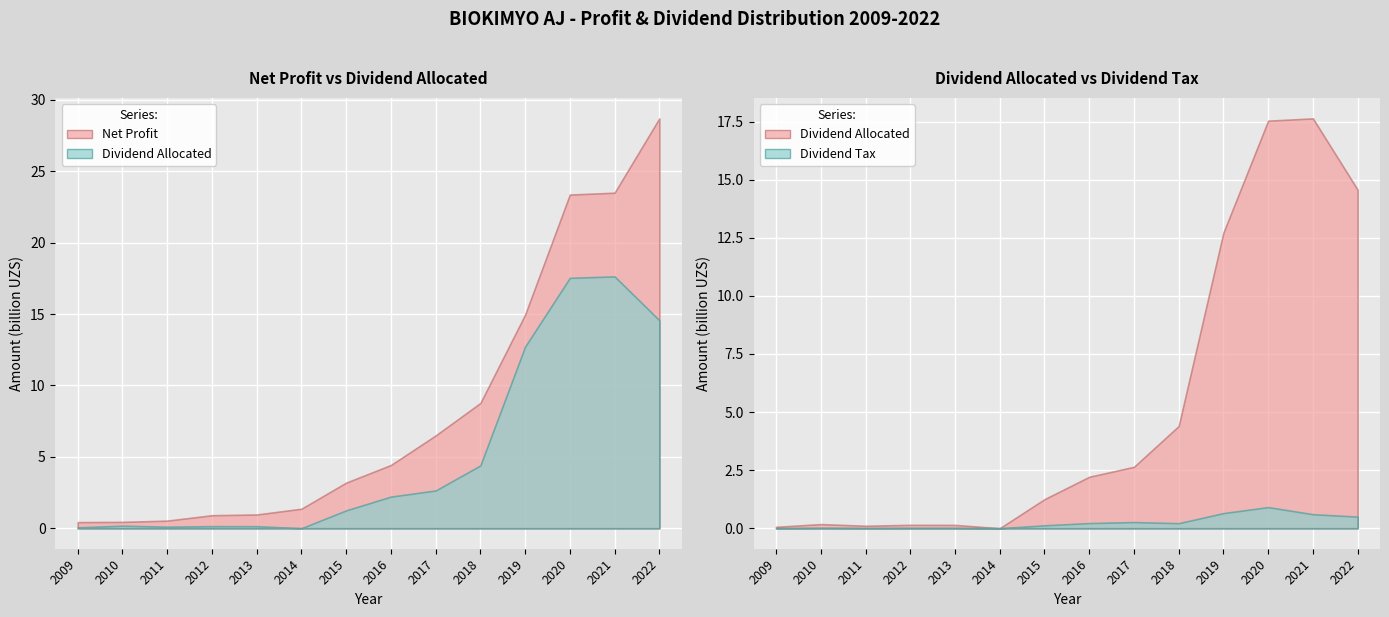

True or false: Net Profit and Dividend Allocated intersect in this chart.

False